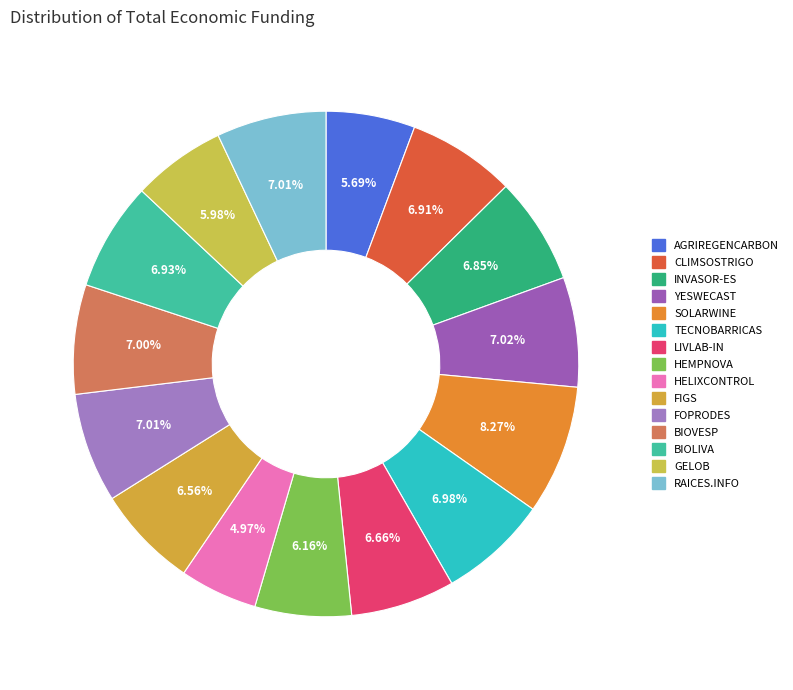

Combined, do AGRIREGENCARBON and BIOVESP account for over 50%?

No